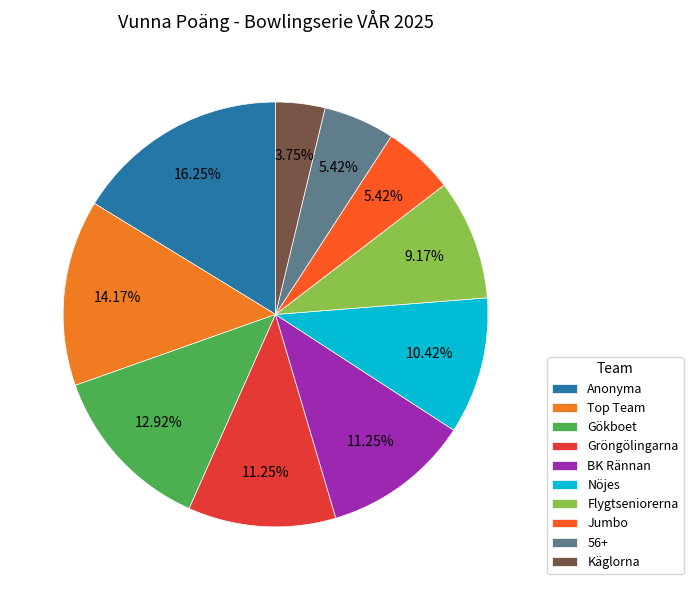

Does any single category account for the majority?

No